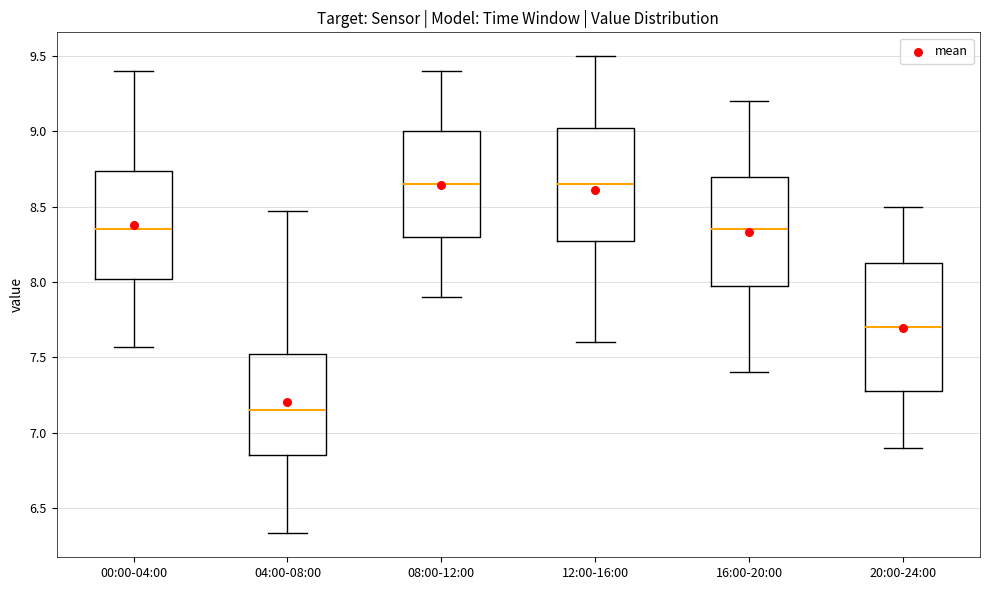

Where is the lower edge of the box for 04:00-08:00 on the y-axis? The values are not printed on the chart, so give them approximately, as read against the axis.

6.85